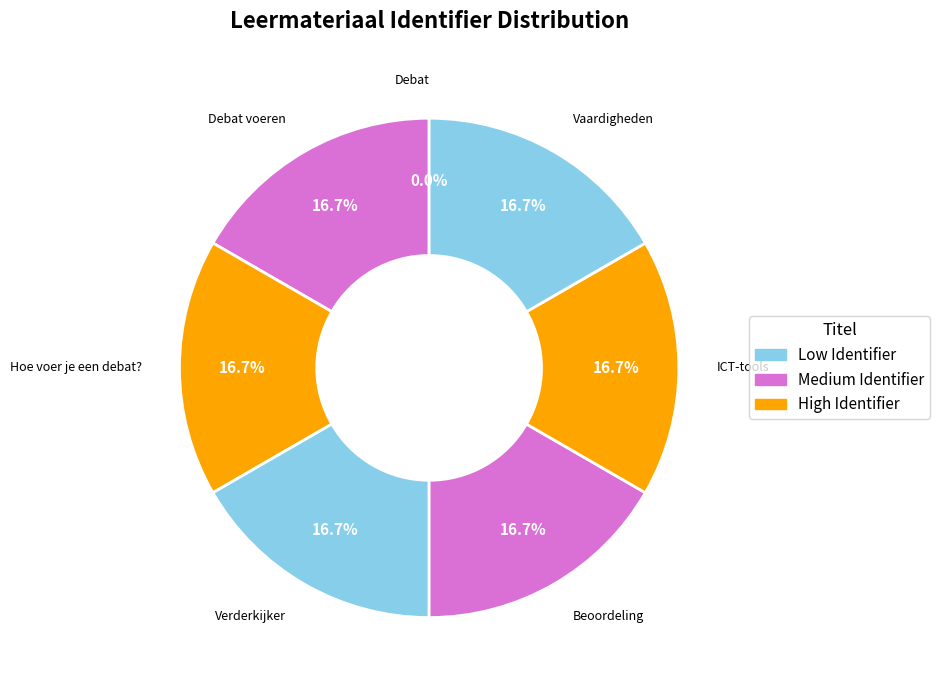

Rank the categories by value from highest to lowest.

Vaardigheden, ICT-tools, Beoordeling, Verderkijker, Hoe voer je een debat?, Debat voeren, Debat